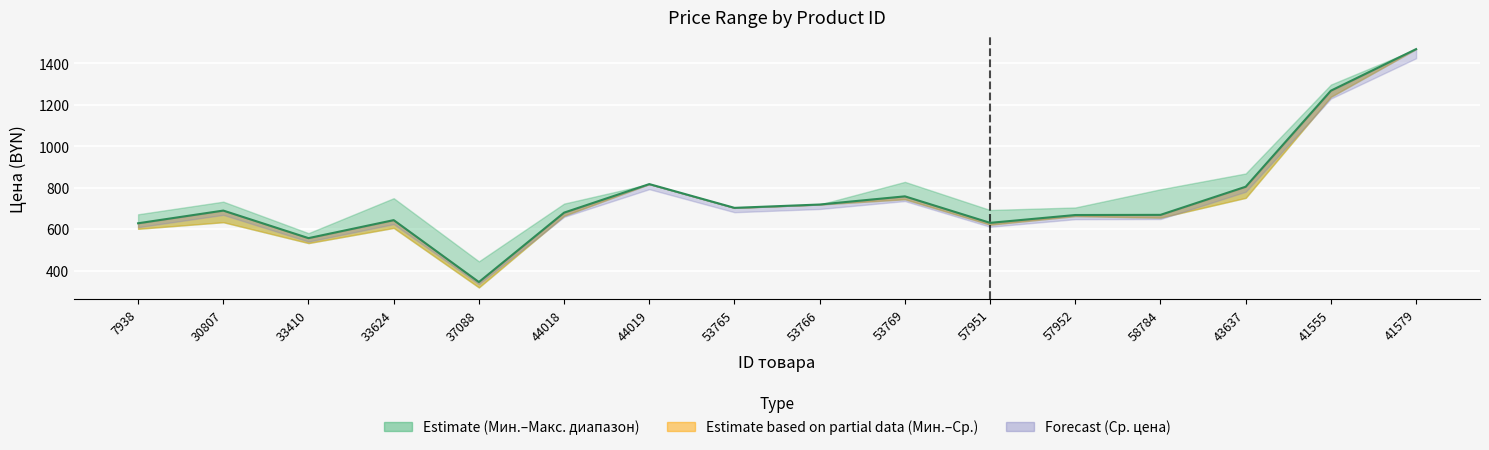

True or false: Ср. цена and Мин. цена intersect in this chart.

False